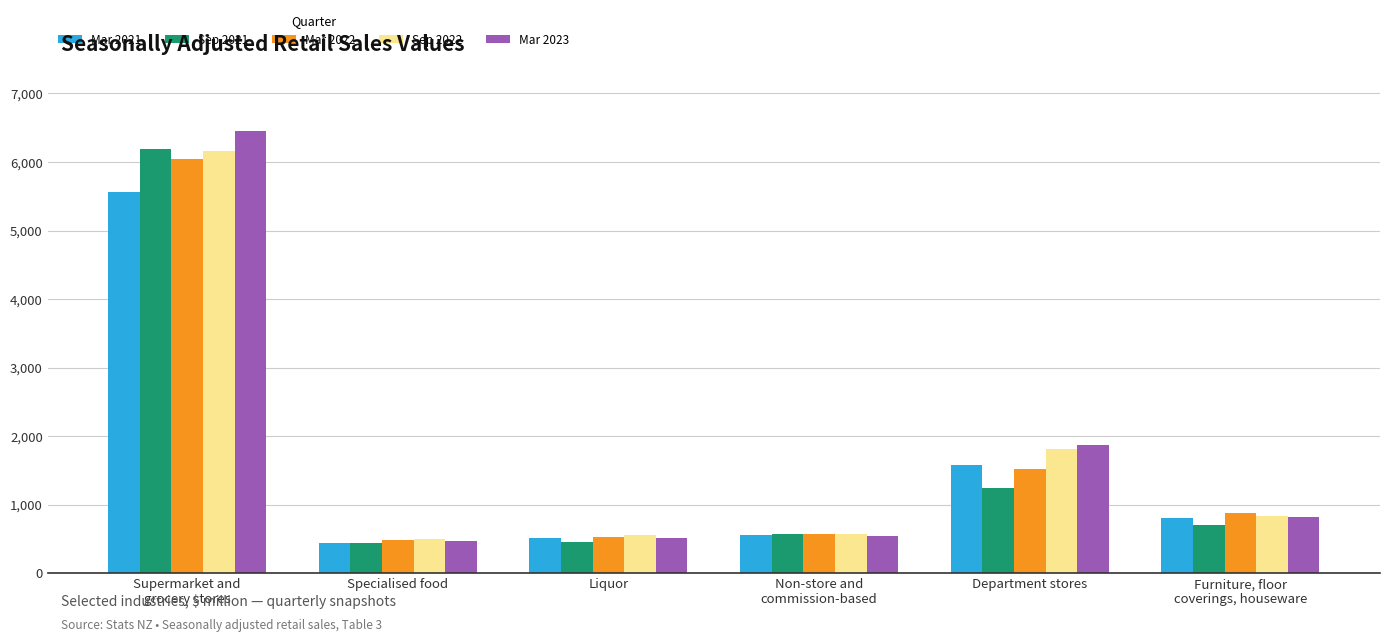

The value of Mar 2022 at Department stores is 1527. True or false?

True